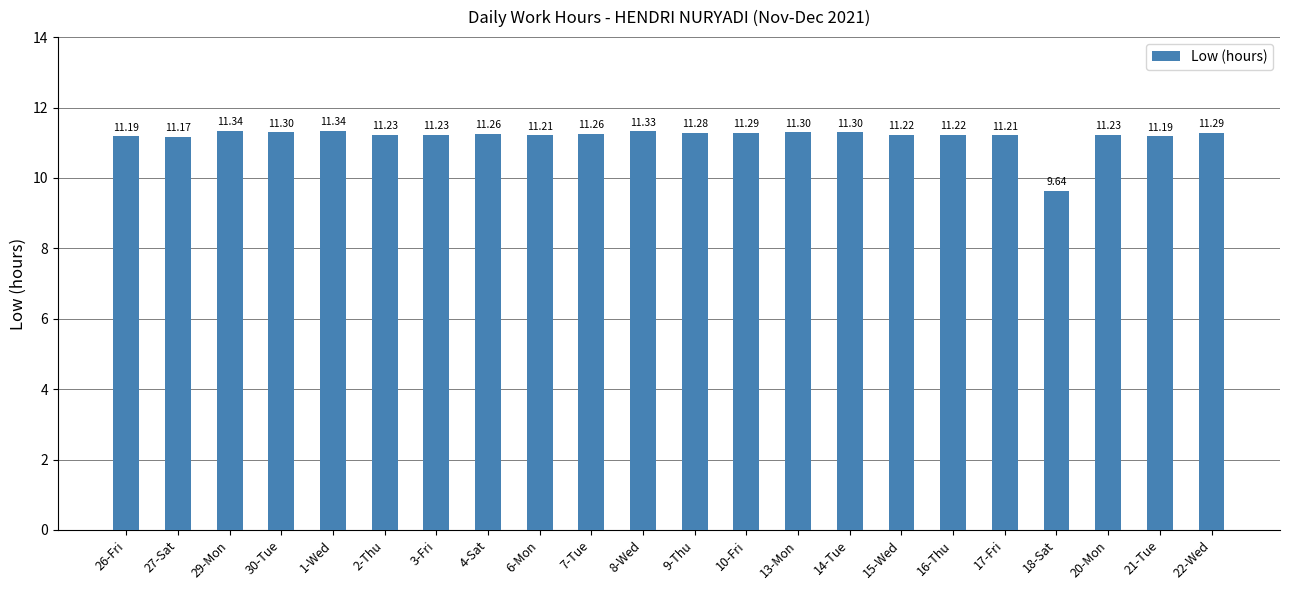

Count the number of values greater than 11.

21